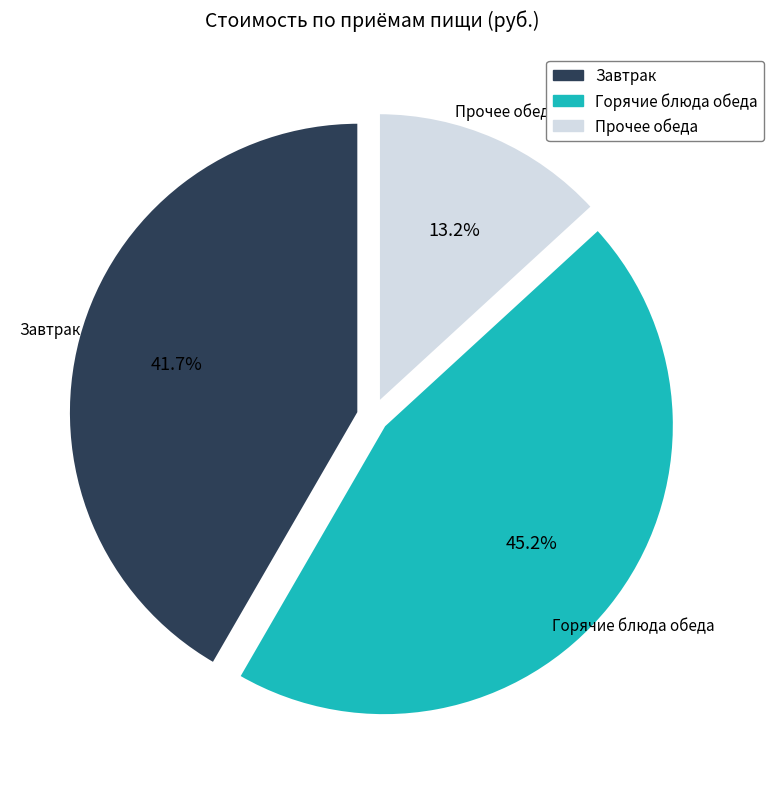

Which category has the biggest portion of the pie?

Горячие блюда обеда